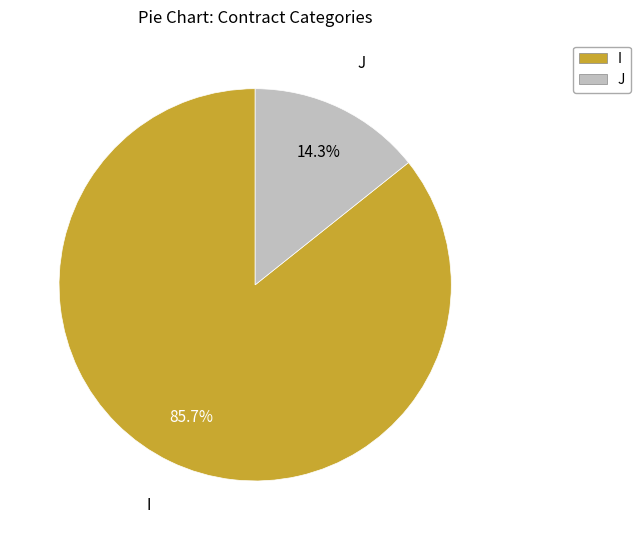

Is it true that J is 14% of the pie?

True